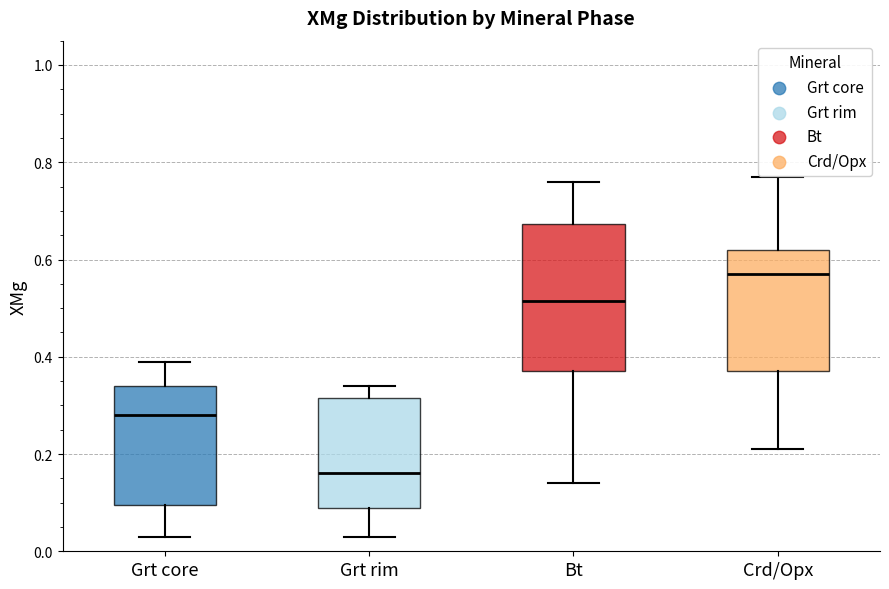

Reading left to right, transcribe this box plot: for each box, give where its median line is, the range the box spans, and where its two whiskers end, as read against the y-axis. The values are not printed on the chart, so give them approximately, as read against the axis.

Grt core: median 0.28, box 0.10 to 0.34, whiskers 0.04 to 0.40
Grt rim: median 0.16, box 0.10 to 0.32, whiskers 0.04 to 0.34
Bt: median 0.52, box 0.38 to 0.68, whiskers 0.14 to 0.76
Crd/Opx: median 0.58, box 0.38 to 0.62, whiskers 0.22 to 0.78